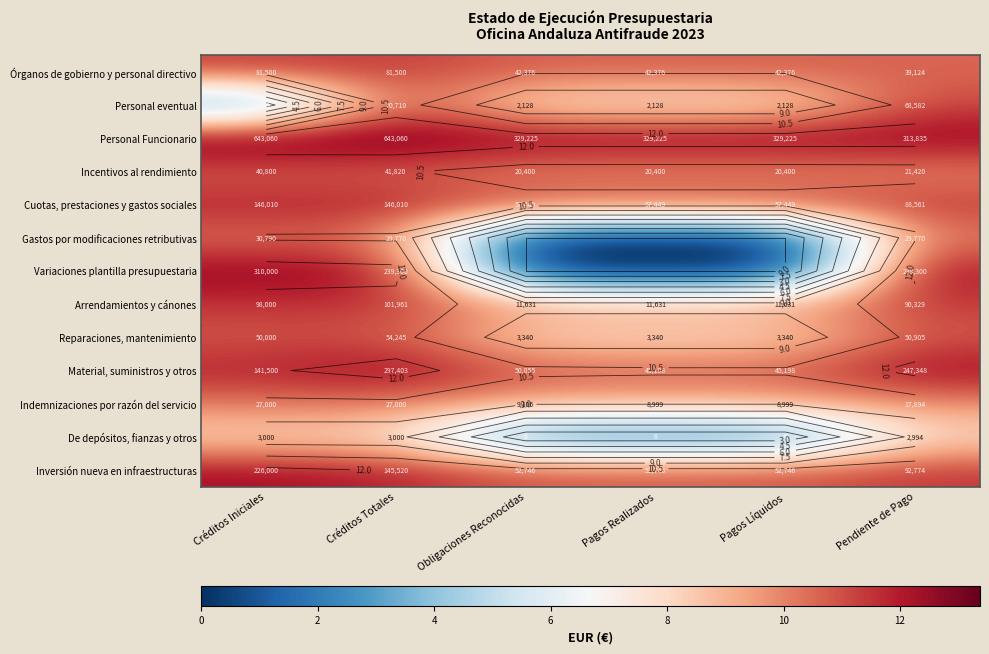

Which series has the largest total across all categories?

Personal Funcionario